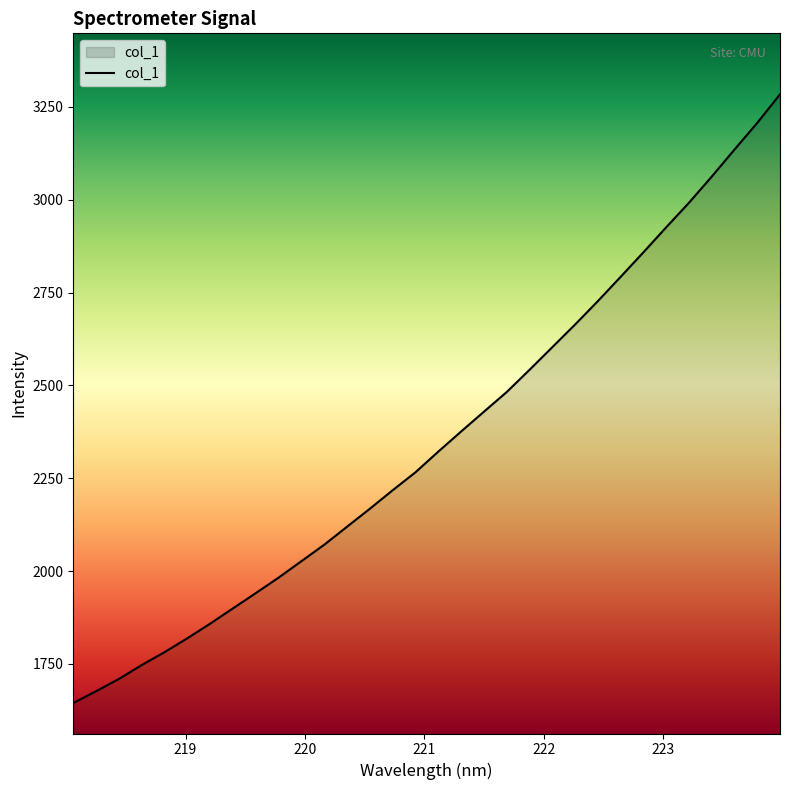

Count the number of values greater than 2321.

16